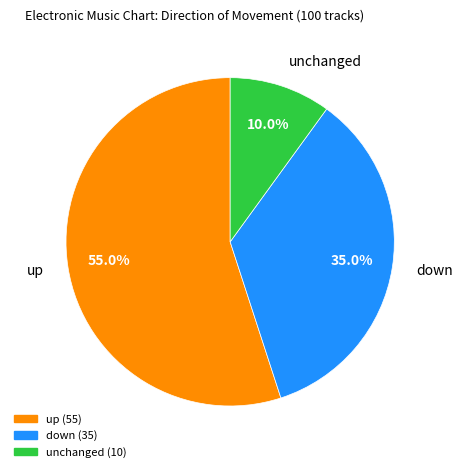

Is there a majority slice in this chart?

Yes